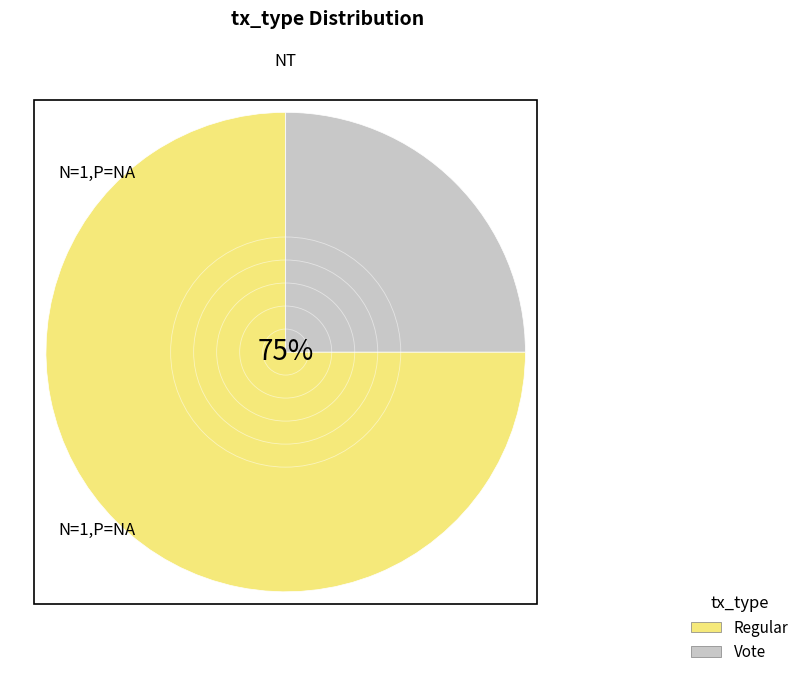

To the nearest percent, what is the difference between the Vote and Regular slice percentages?

50%